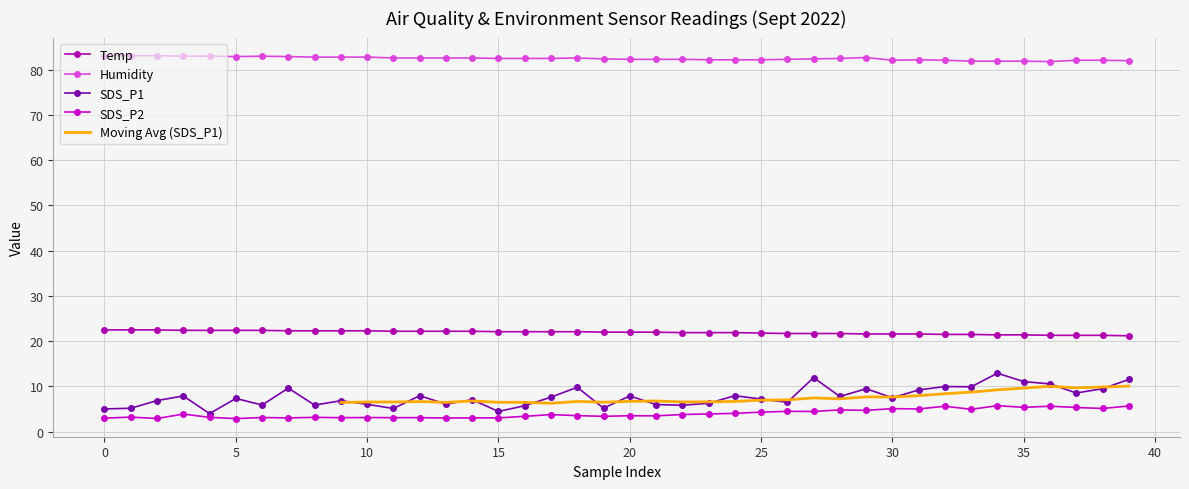

Which series has the largest range (max minus min)?

SDS_P1